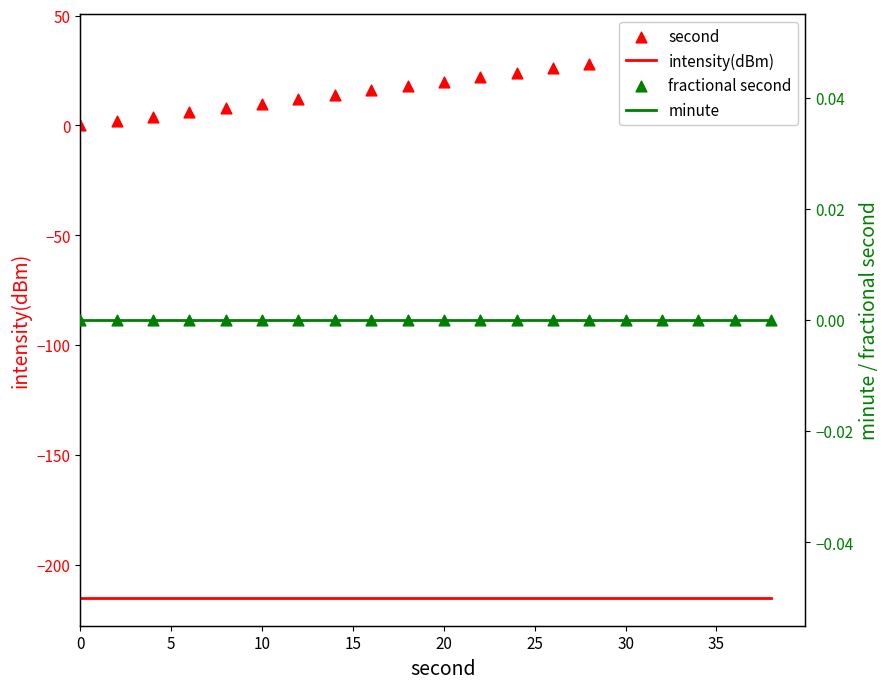

What are all the series names shown in the legend?

intensity(dBm), second, minute, fractional second